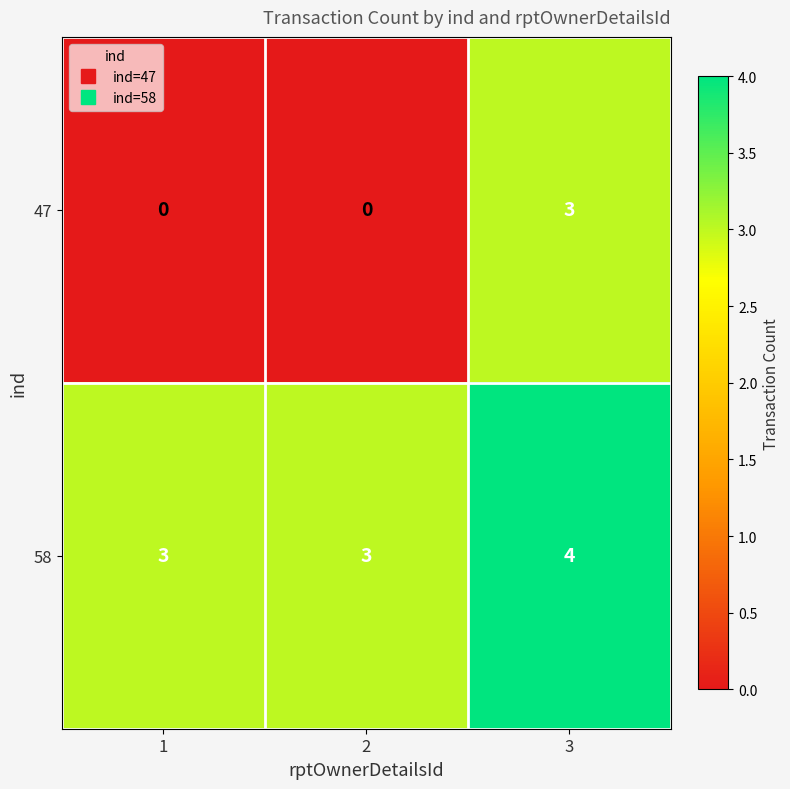

Rank the series by their average value, from highest to lowest.

58, 47